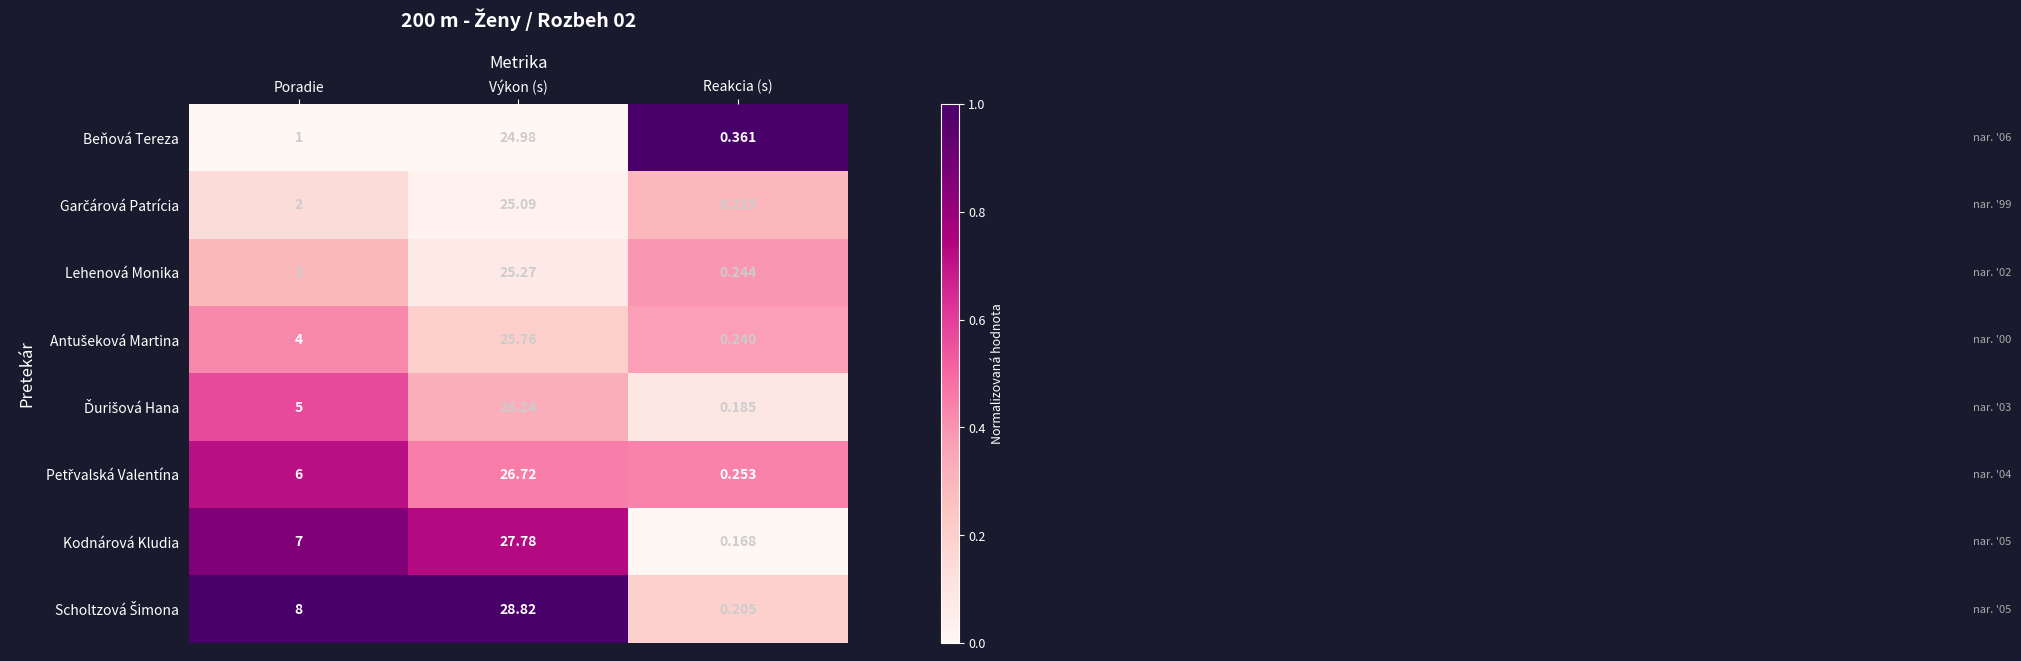

At which category is the sum across all series the highest?

Výkon (s)